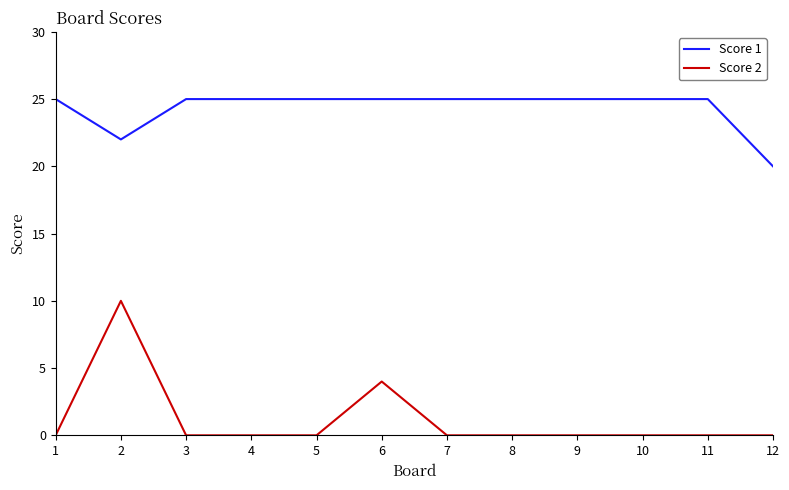

What is the highest value of the Score 1 series?

25